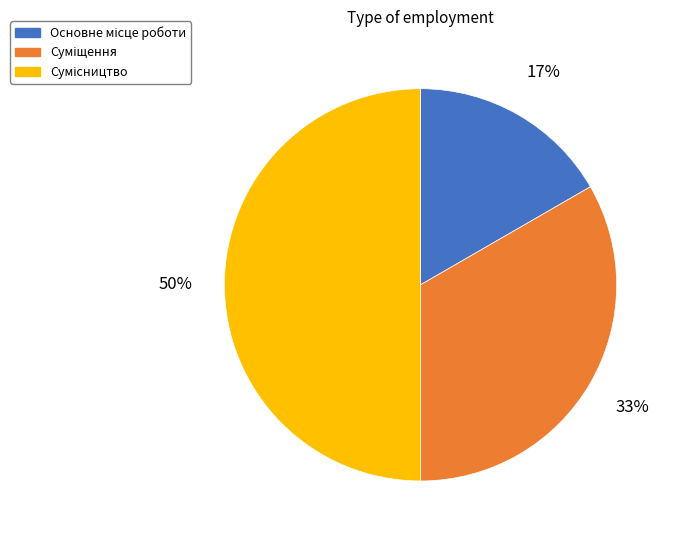

To the nearest percent, what is the difference between the largest and smallest slice percentages?

33%